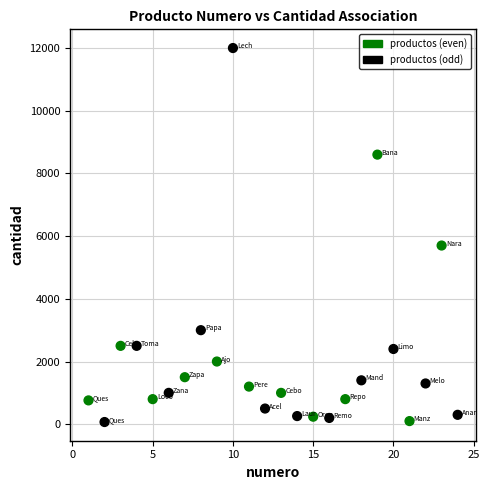

What is the range of X values (max minus min)?

23